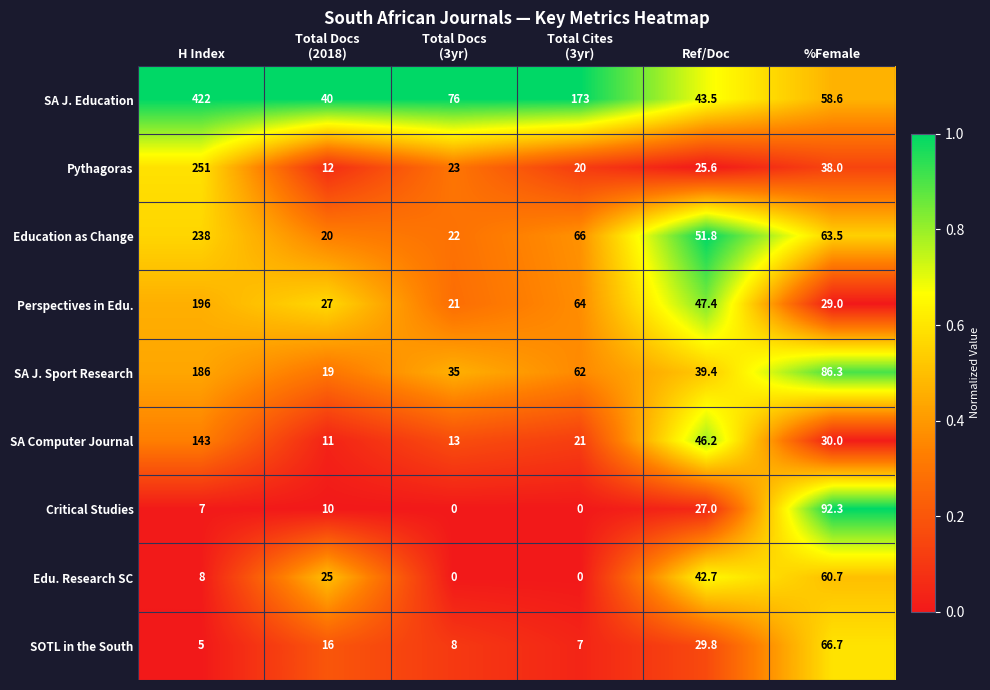

What is the difference between the highest and lowest values at Ref/Doc?

26.2